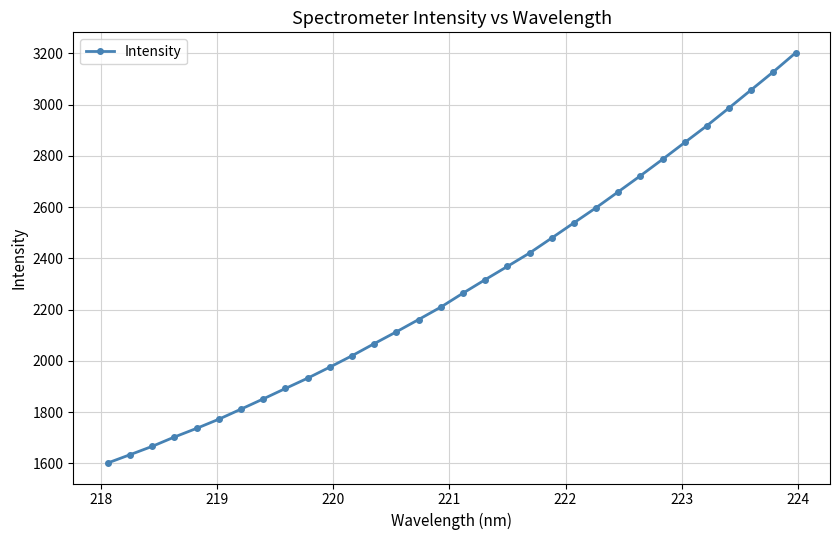

How many categories are shown in the chart?

32